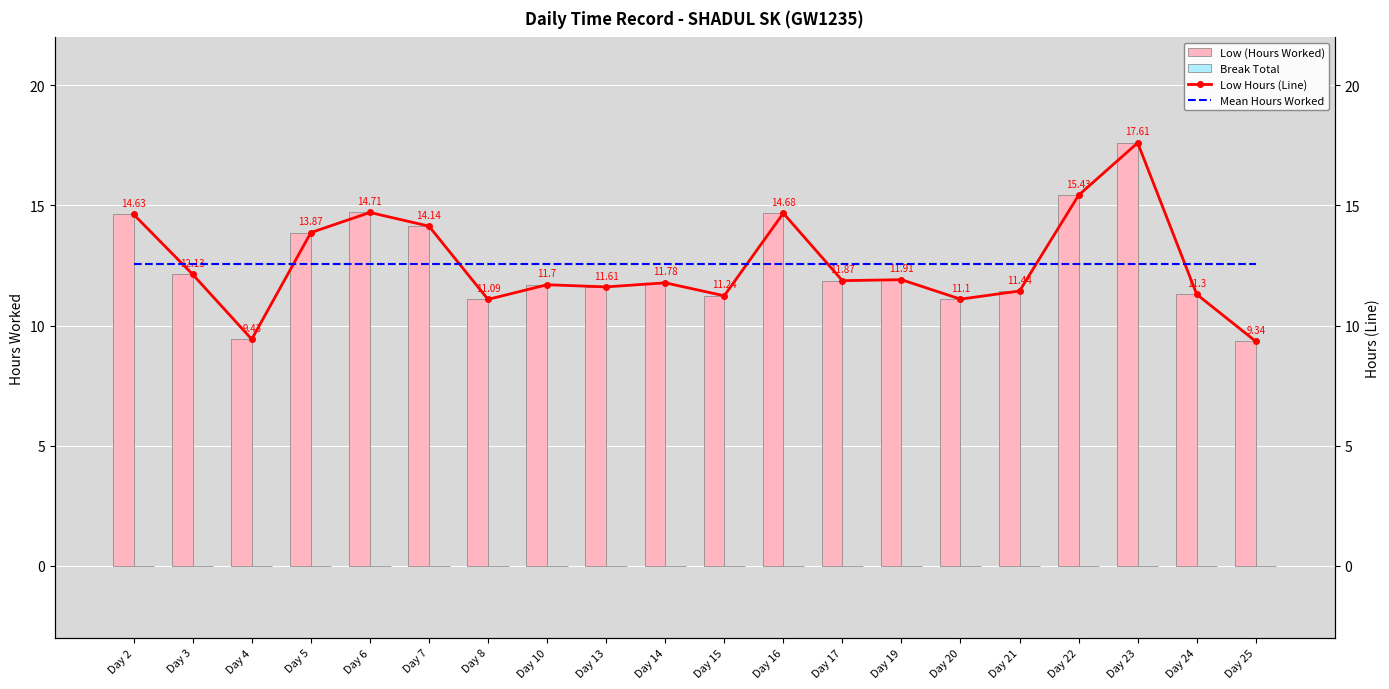

Where is Low (Hours Worked) nearest to the value 13?

Day 3